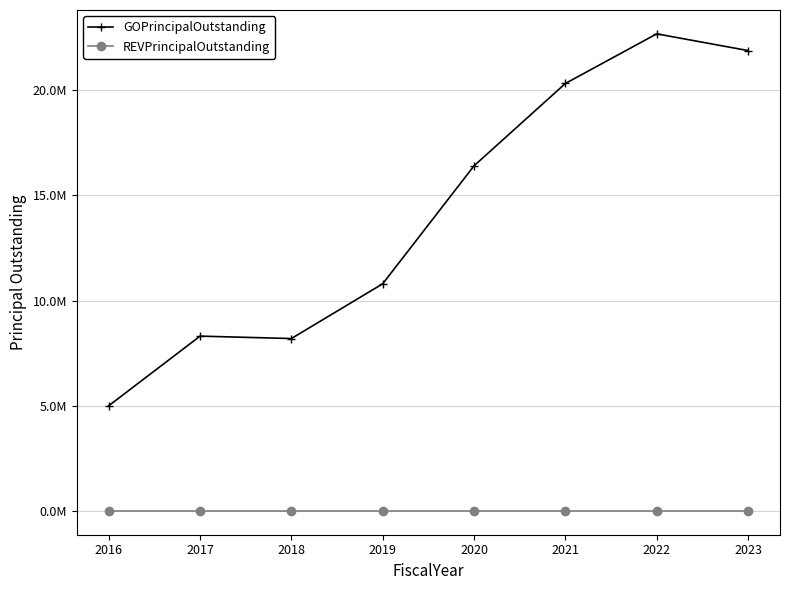

Rank the series by their average value, from highest to lowest.

GOPrincipalOutstanding, REVPrincipalOutstanding